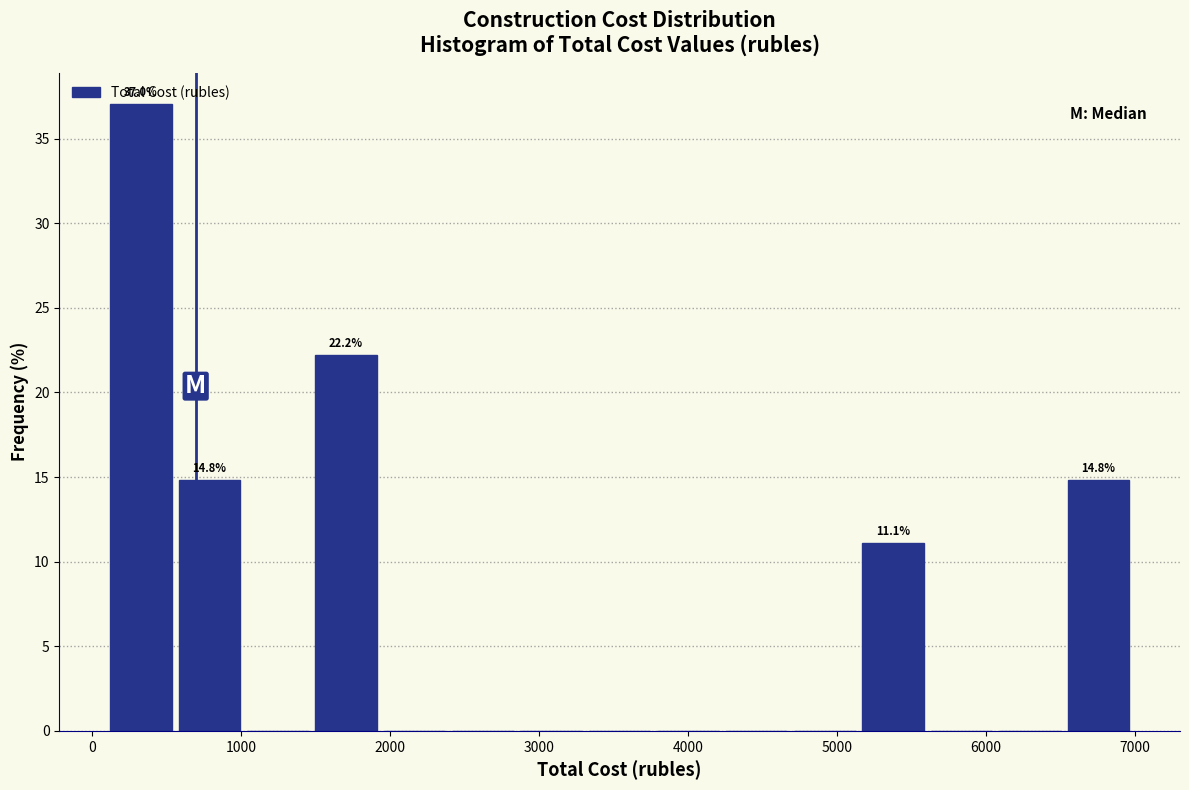

Which range on the x-axis has the tallest bar?

100 to 600